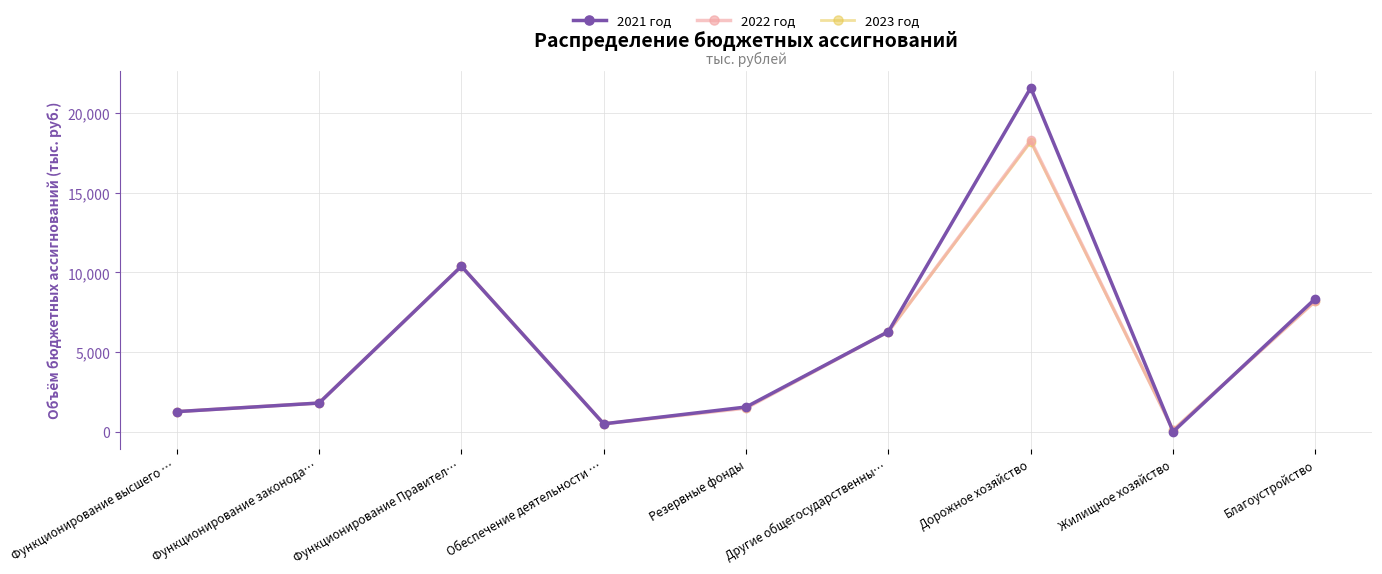

Does the chart have visible grid lines?

Yes